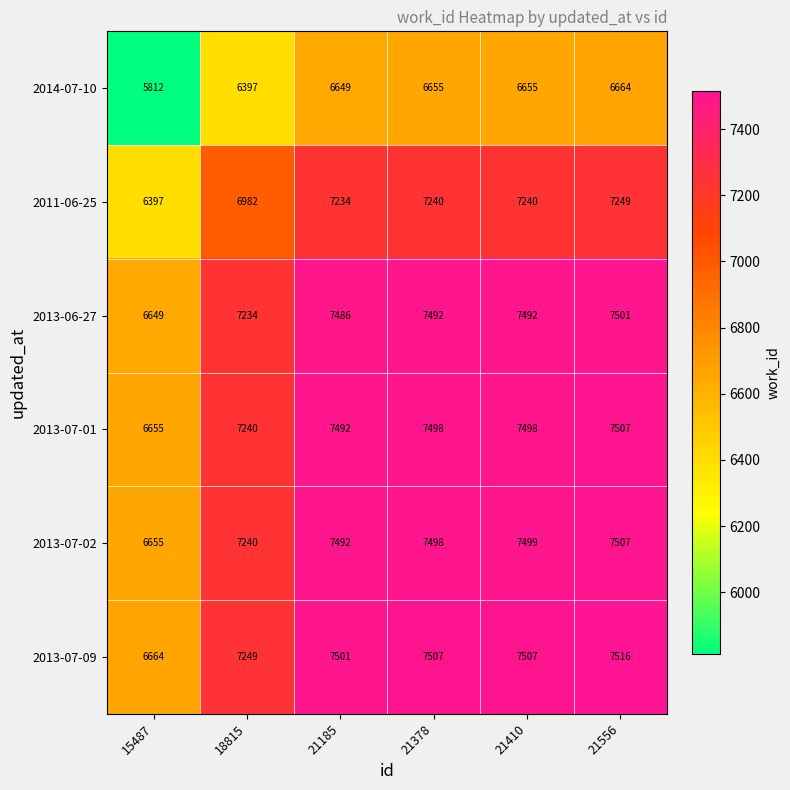

What is the difference between the highest and lowest values at 15487?

852